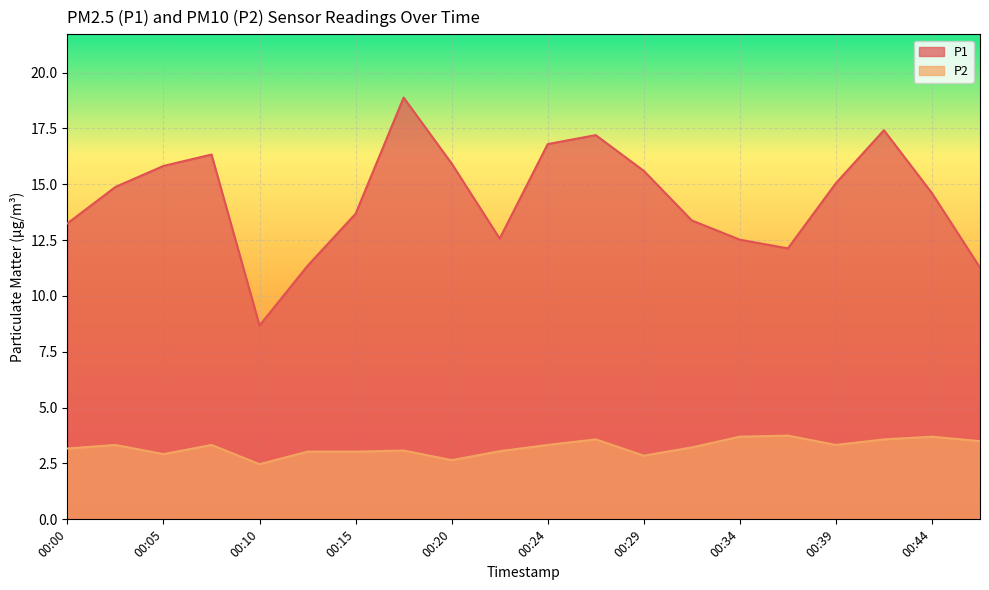

How many lines are shown in the chart?

2